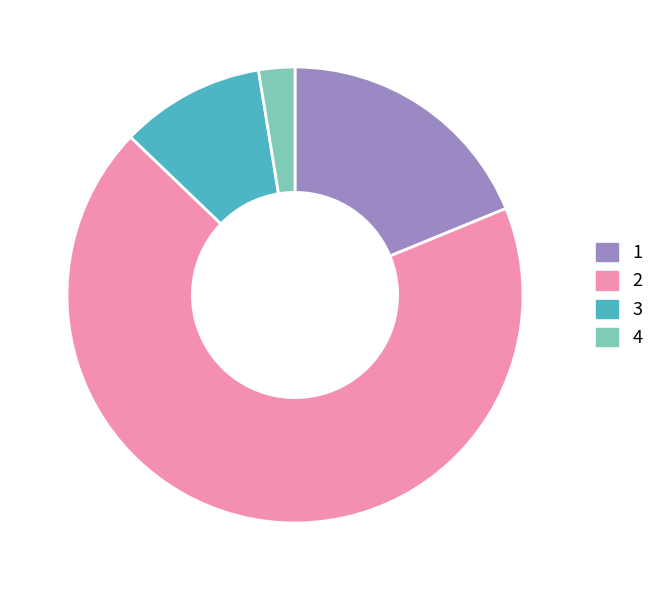

Combined, do 4 and 2 account for over 50%?

Yes